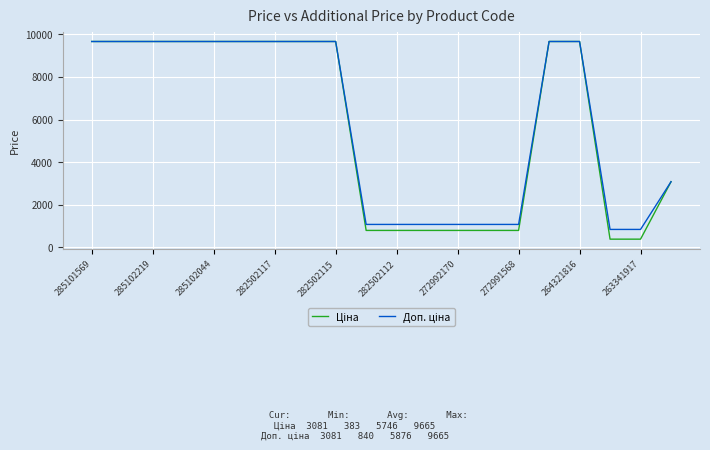

What is the maximum value shown in the chart?

9664.7